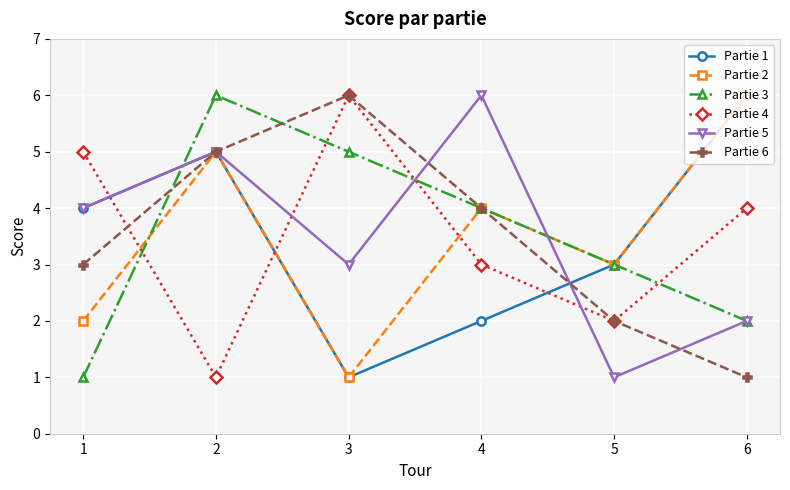

What is the difference between the Partie 2 values at 2 and 5?

2